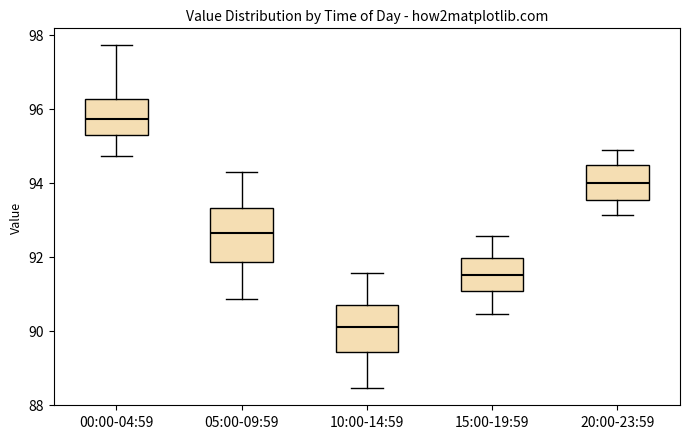

Reading left to right, read every box against the y-axis: the position of its median line, the range the box covers, and the ends of its whiskers. The values are not printed on the chart, so give them approximately, as read against the axis.

00:00-04:59: median 95.8, box 95.2 to 96.2, whiskers 94.8 to 97.8
05:00-09:59: median 92.6, box 91.8 to 93.4, whiskers 90.8 to 94.4
10:00-14:59: median 90.2, box 89.4 to 90.6, whiskers 88.4 to 91.6
15:00-19:59: median 91.6, box 91.0 to 92.0, whiskers 90.4 to 92.6
20:00-23:59: median 94.0, box 93.6 to 94.4, whiskers 93.2 to 94.8